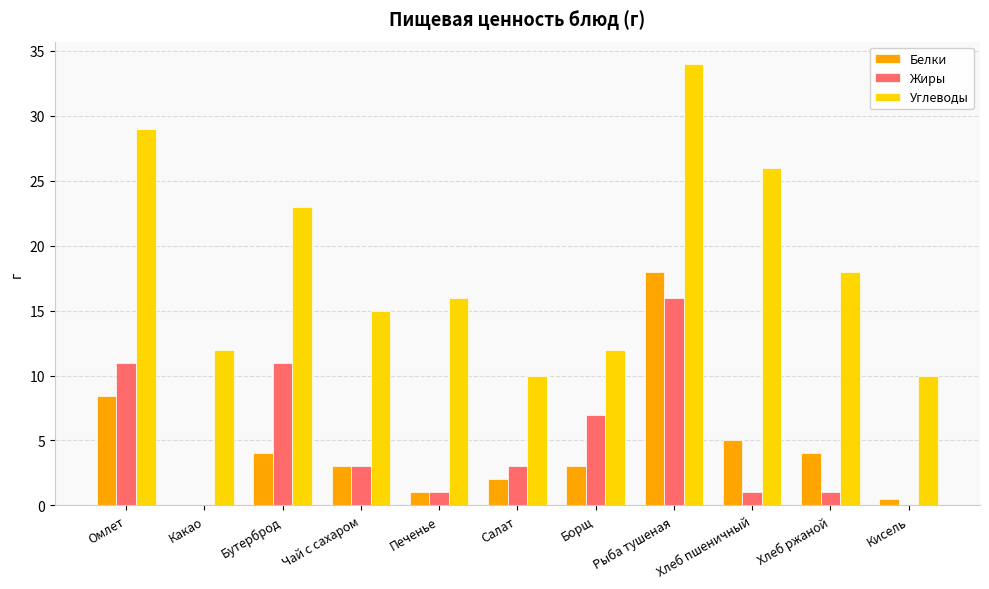

Is the value of Углеводы at Хлеб ржаной greater than the value of Белки at Кисель?

Yes